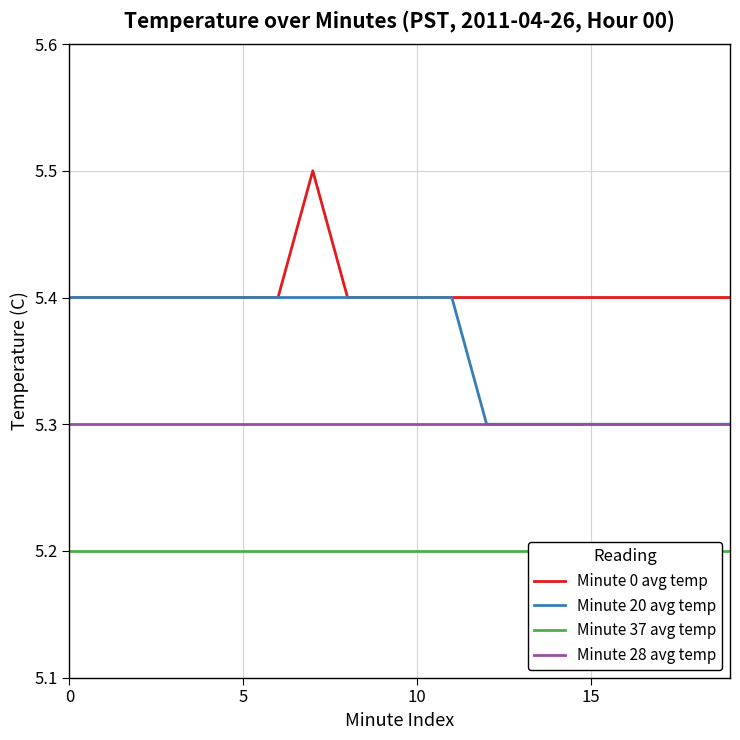

What is the label of the 7th point from the left?

6